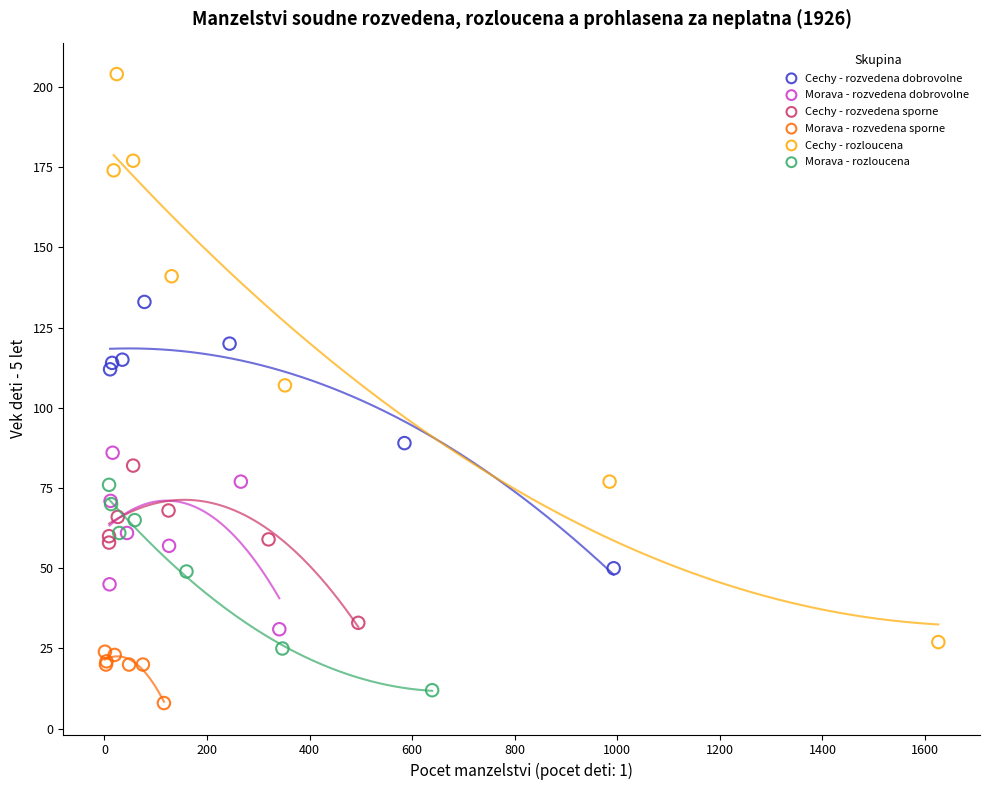

Which series reaches the maximum Y coordinate?

Cechy - rozloucena